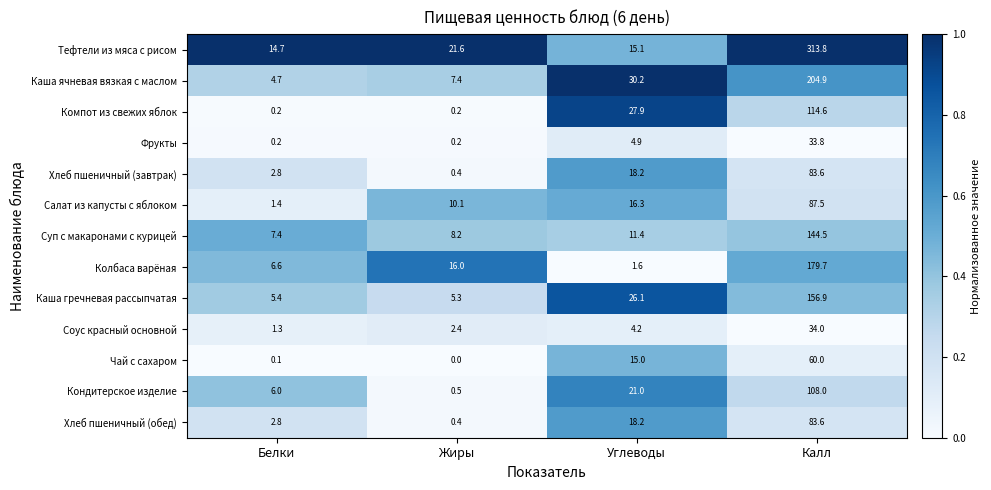

At which category is the sum across all series the highest?

Калл